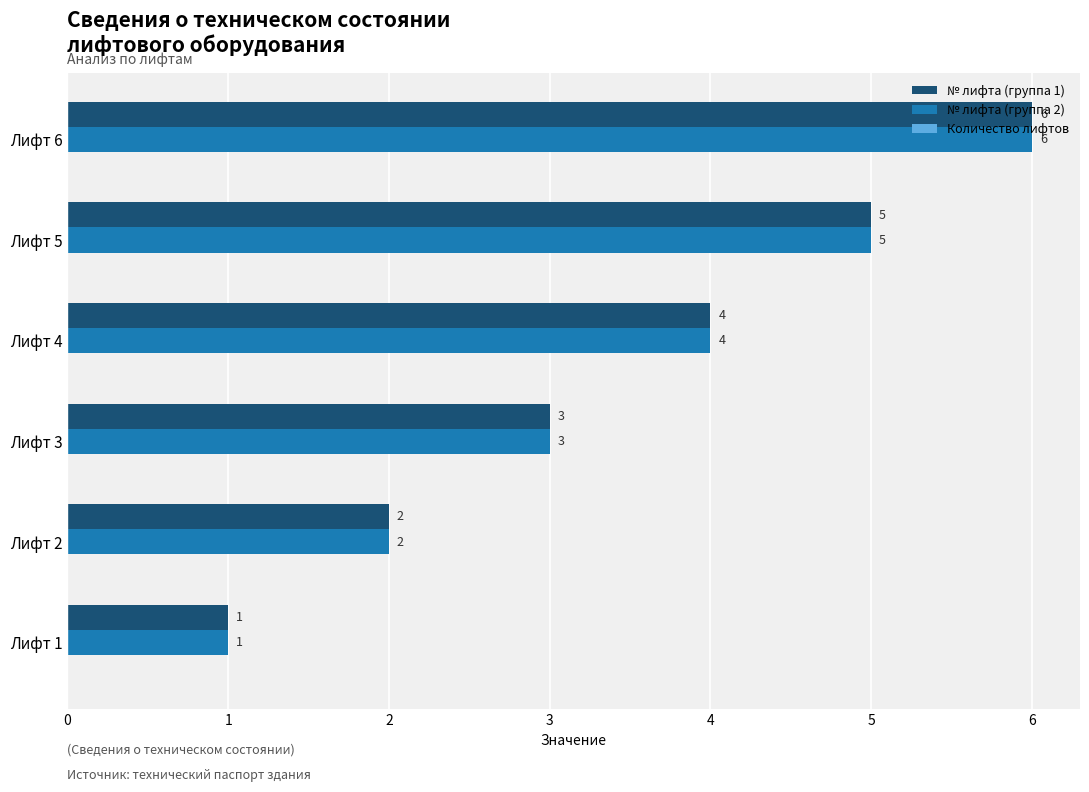

Rank the categories by № лифта (группа 1) value from lowest to highest.

Лифт 1, Лифт 2, Лифт 3, Лифт 4, Лифт 5, Лифт 6